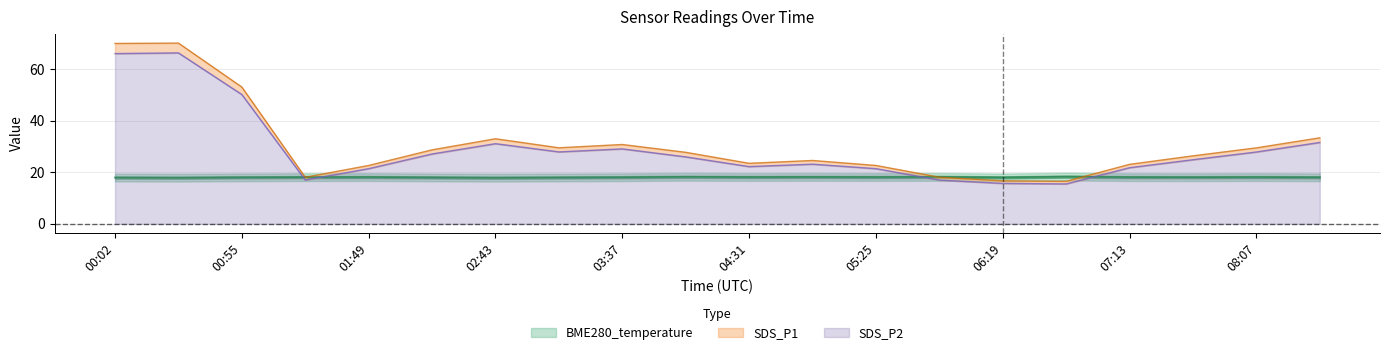

The SDS_P1 series shows 14.8 at 07:13. True or false?

False